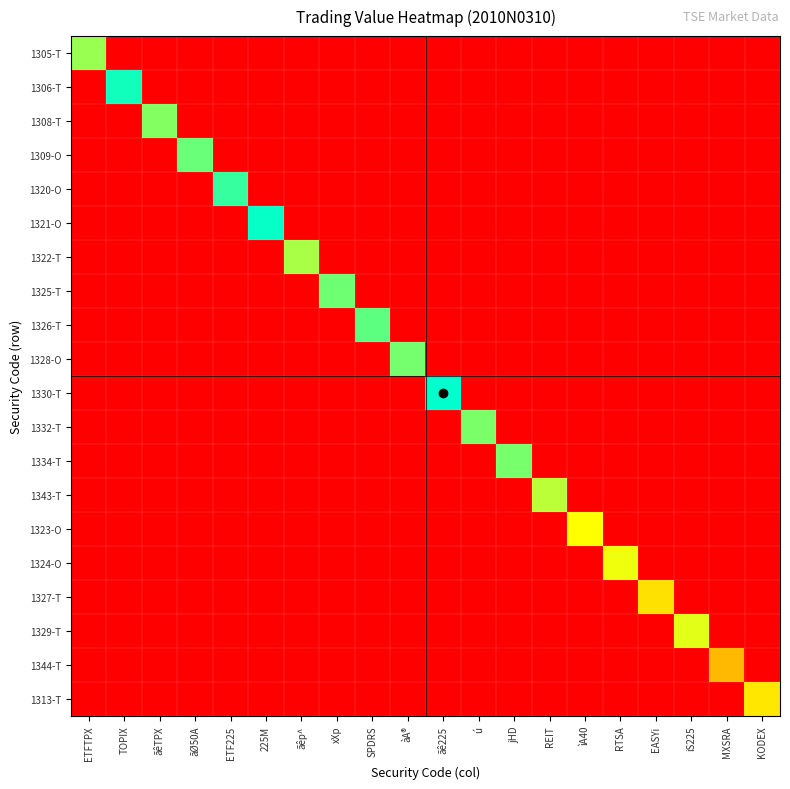

Which label corresponds to the largest value in the chart?

ãê225